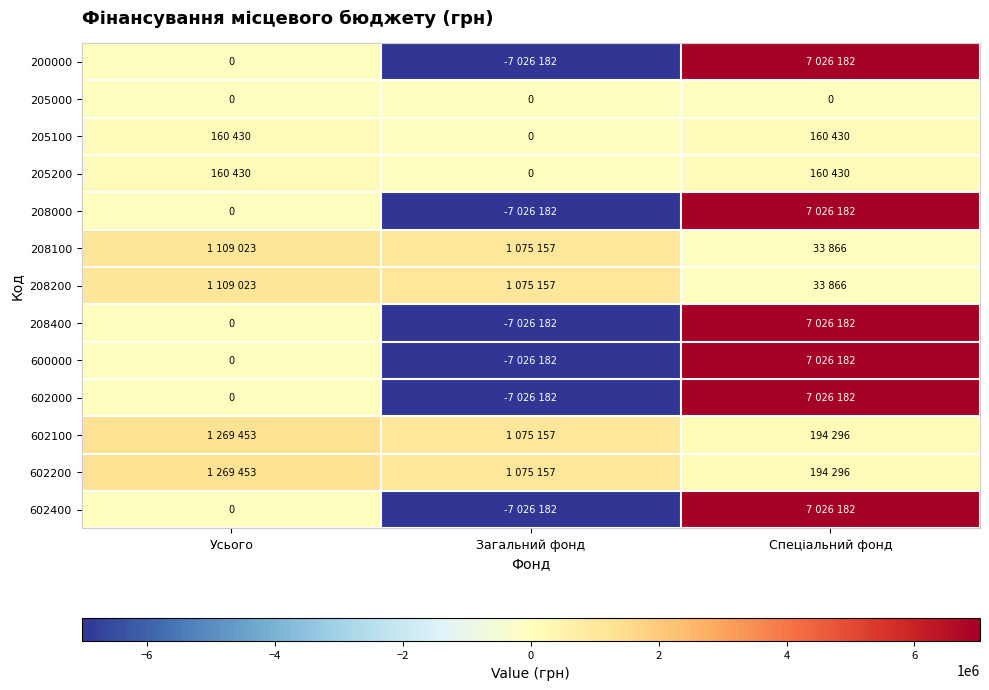

Rank the categories by 208200 value from lowest to highest.

Спеціальний фонд, Загальний фонд, Усього